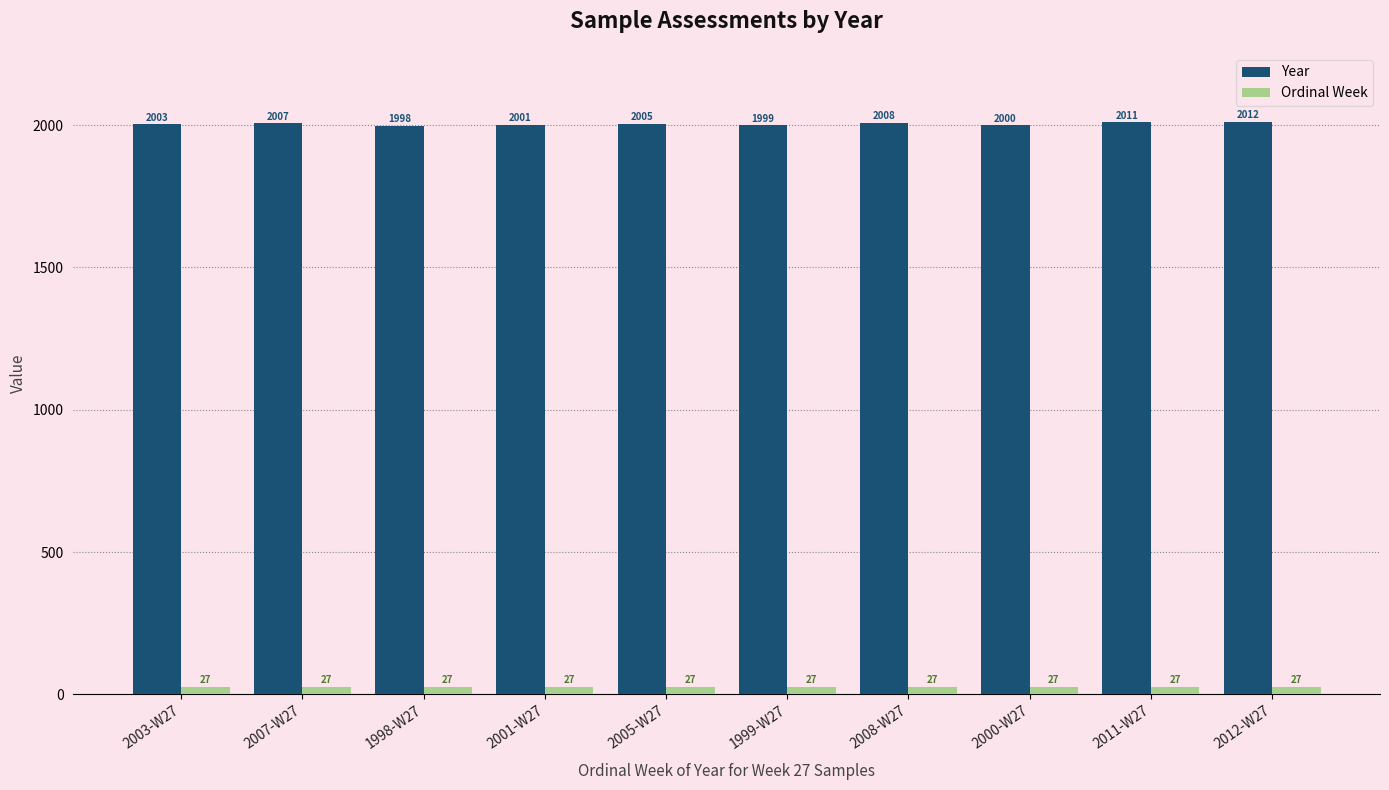

What is the difference between the highest and lowest values at 2005-W27?

1978